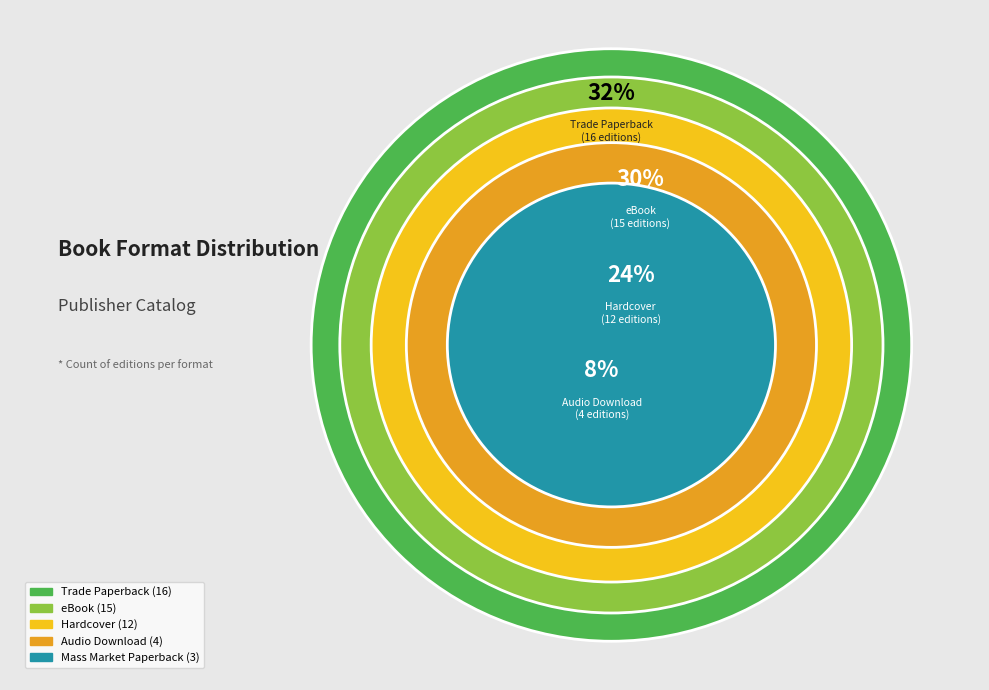

What percentage is the Mass Market Paperback slice, to the nearest percent?

6%